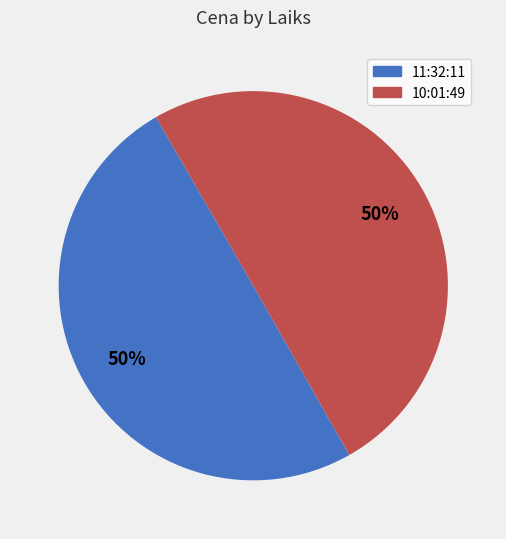

Is the sum of 10:01:49 and 11:32:11 greater than half?

Yes